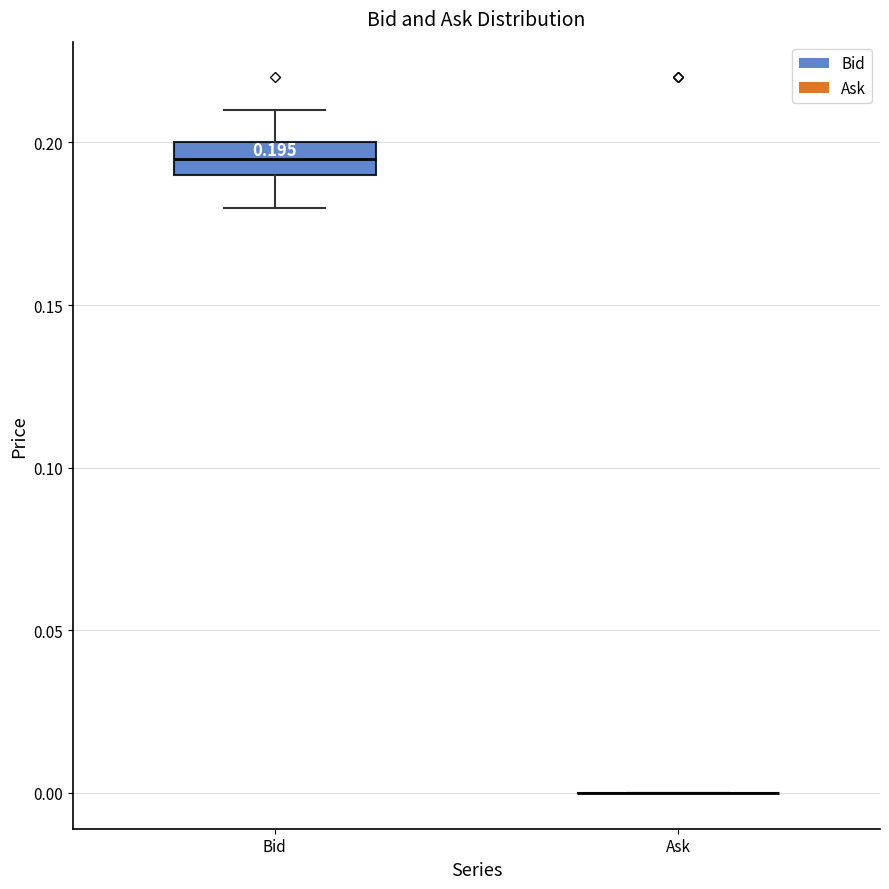

Comparing the boxes themselves (not the whiskers), which one is the tallest?

Bid